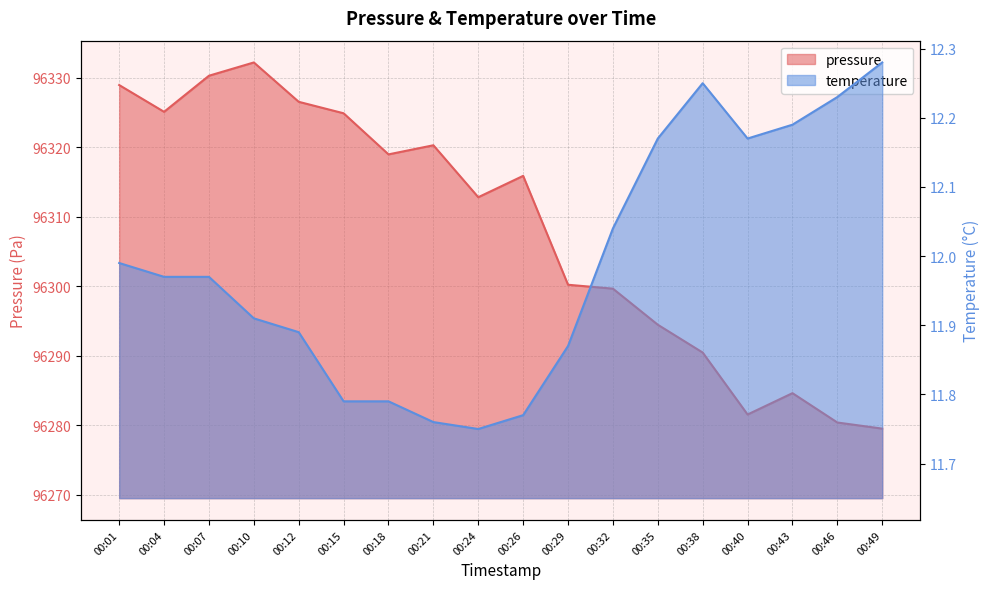

True or false: pressure has more than 0 interior local peaks.

True